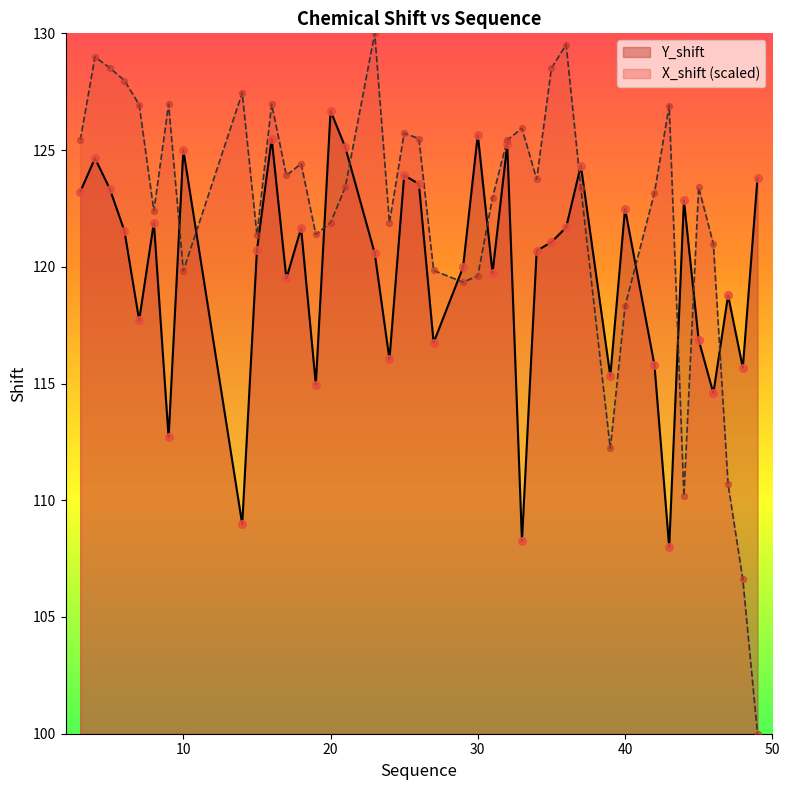

What are all the series names shown in the legend?

Y_shift, X_shift (scaled)